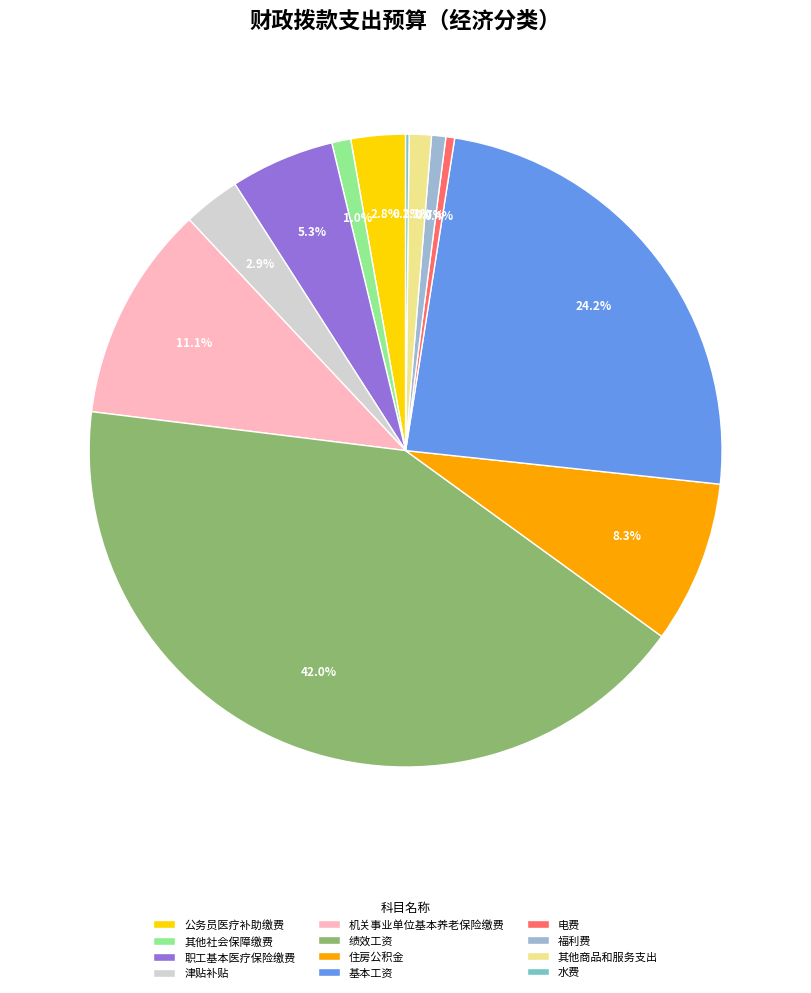

Is 基本工资 the majority of the pie?

No